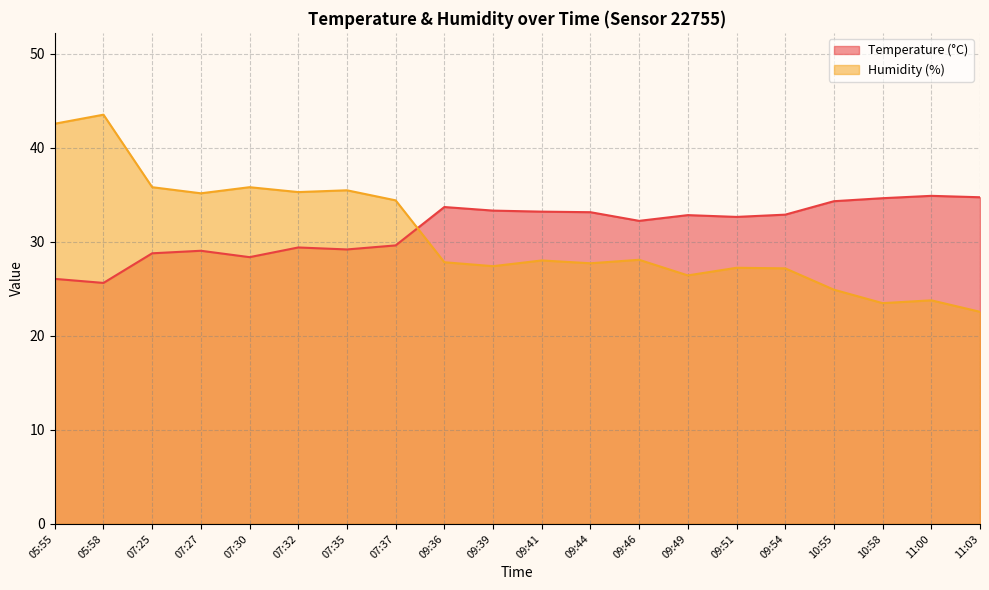

What is the label of the 15th point from the left?

09:51